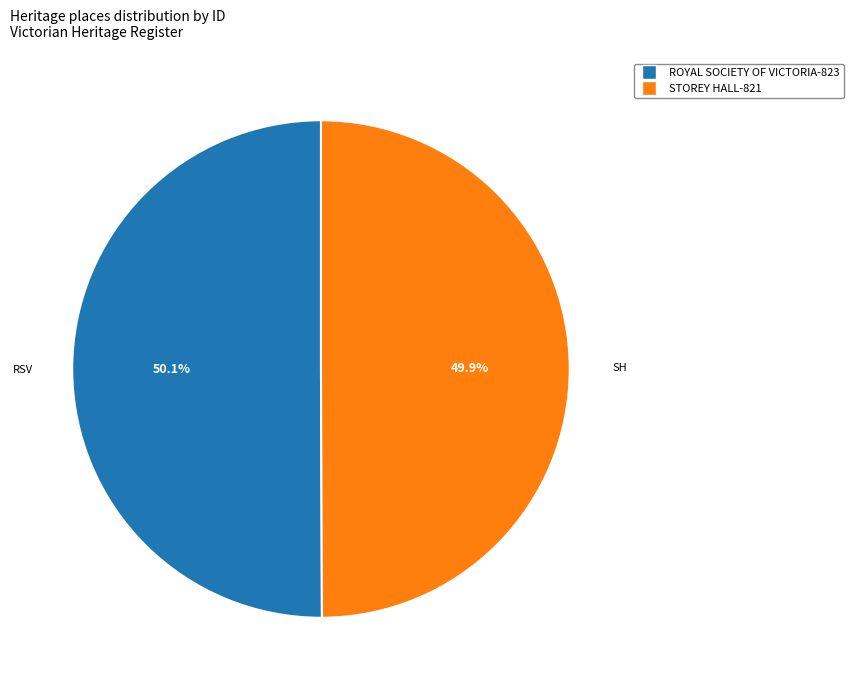

To the nearest percent, what percentage of the pie is STOREY HALL?

50%